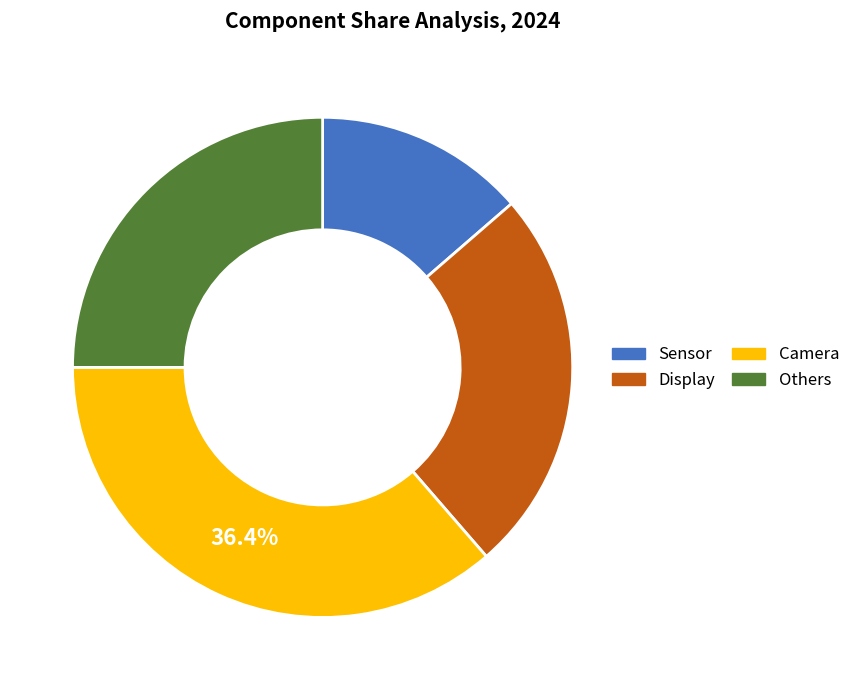

Approximately how many times larger is the value at Sensor compared to Camera?

0.4